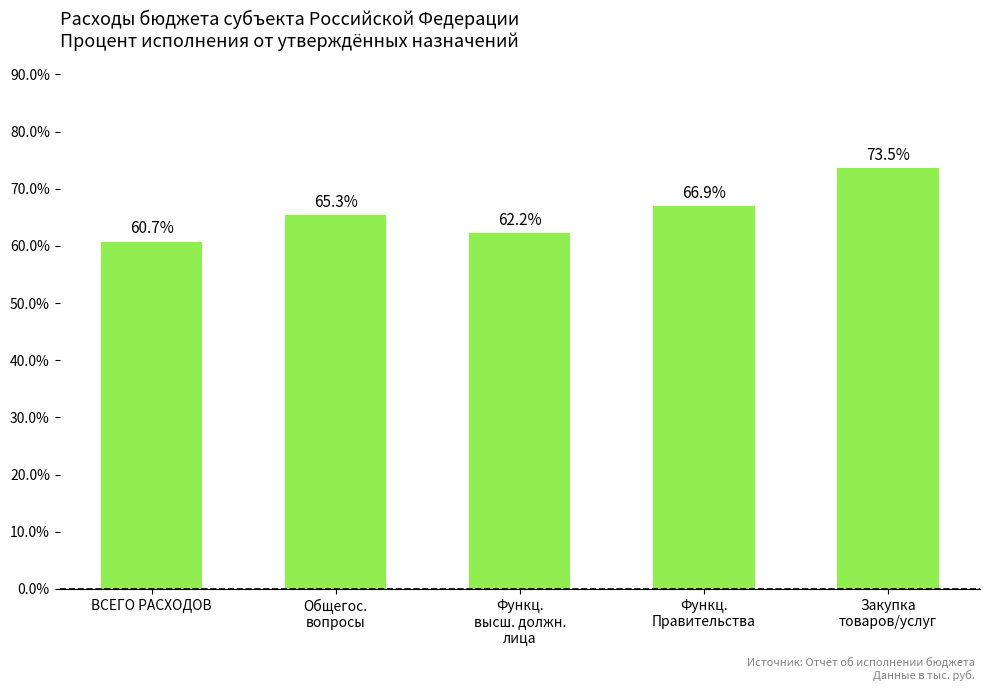

What is the maximum value shown in the chart?

73.5